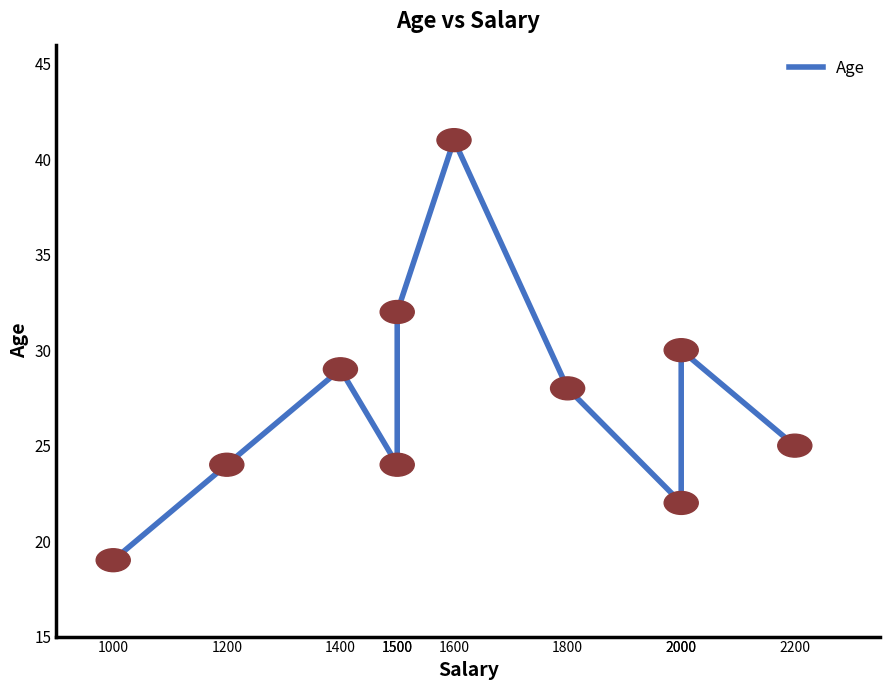

Approximately how many times larger is the value at 1500 compared to 1400?

1.1